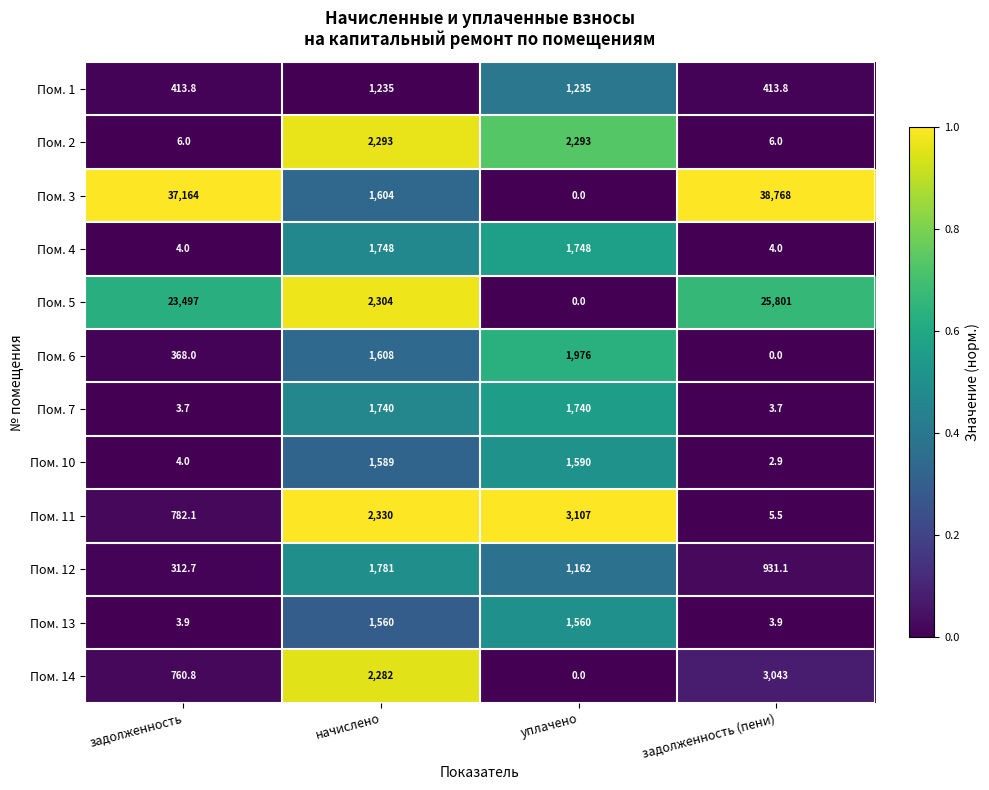

What is the difference between the maximum and second lowest values in the Пом. 2 series?

2287.0